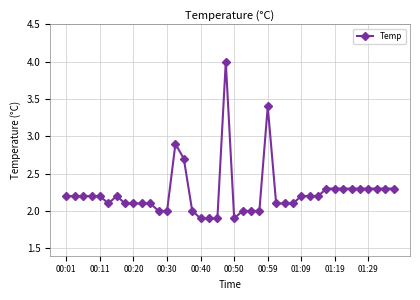

What is the value of the 6th point from the left?

2.1